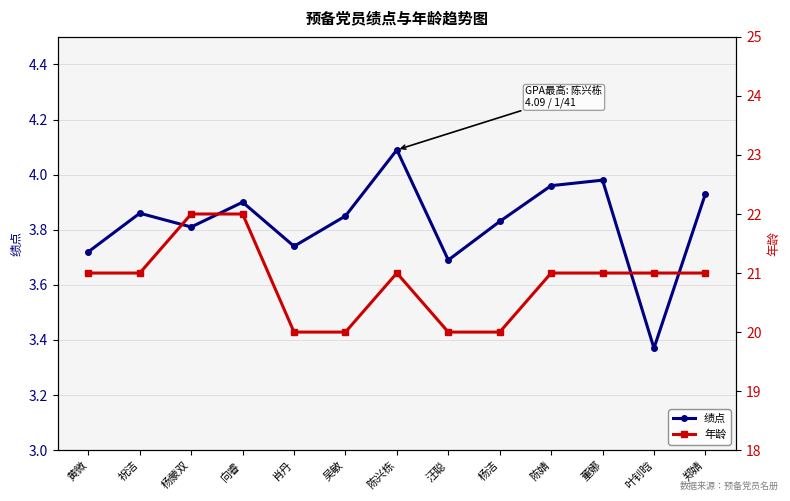

Reading left to right, list all the values displayed in this chart.

绩点: 3.7	3.9	3.8	3.9	3.7	3.9	4.1	3.7	3.8	4.0	4.0	3.4	3.9
年龄: 21.0	21.0	22.0	22.0	20.0	20.0	21.0	20.0	20.0	21.0	21.0	21.0	21.0